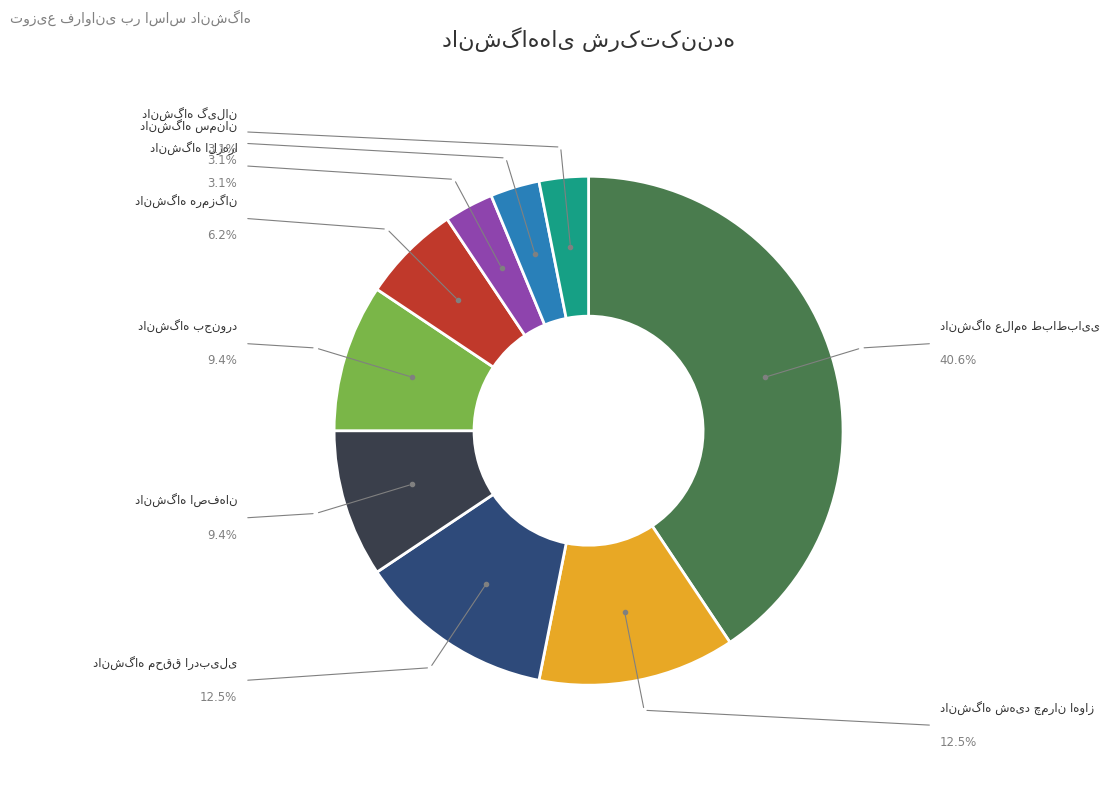

Is there a majority slice in this chart?

No